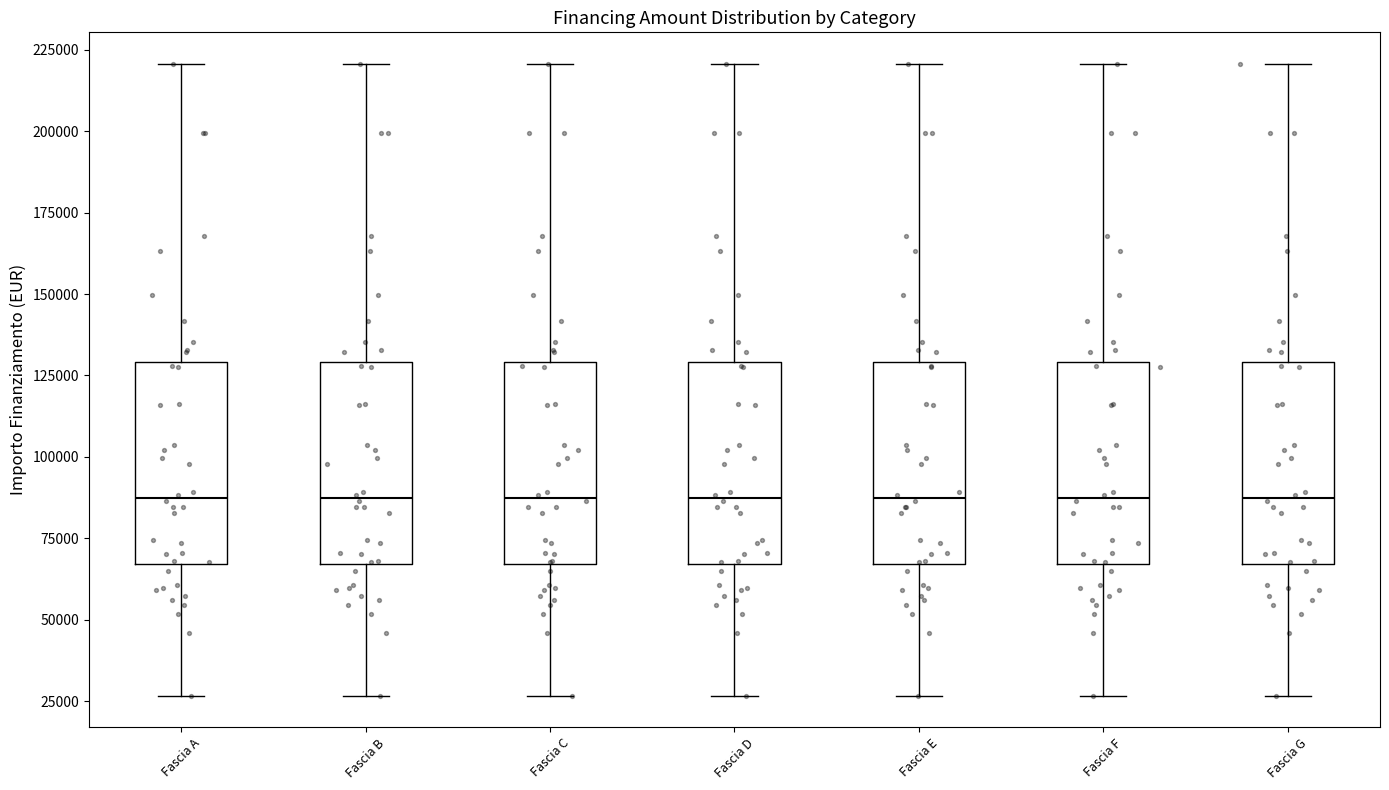

Reading left to right, read every box against the y-axis: the position of its median line, the range the box covers, and the ends of its whiskers. The values are not printed on the chart, so give them approximately, as read against the axis.

Fascia A: median 85000, box 65000 to 130000, whiskers 25000 to 220000
Fascia B: median 85000, box 65000 to 130000, whiskers 25000 to 220000
Fascia C: median 85000, box 65000 to 130000, whiskers 25000 to 220000
Fascia D: median 85000, box 65000 to 130000, whiskers 25000 to 220000
Fascia E: median 85000, box 65000 to 130000, whiskers 25000 to 220000
Fascia F: median 85000, box 65000 to 130000, whiskers 25000 to 220000
Fascia G: median 85000, box 65000 to 130000, whiskers 25000 to 220000